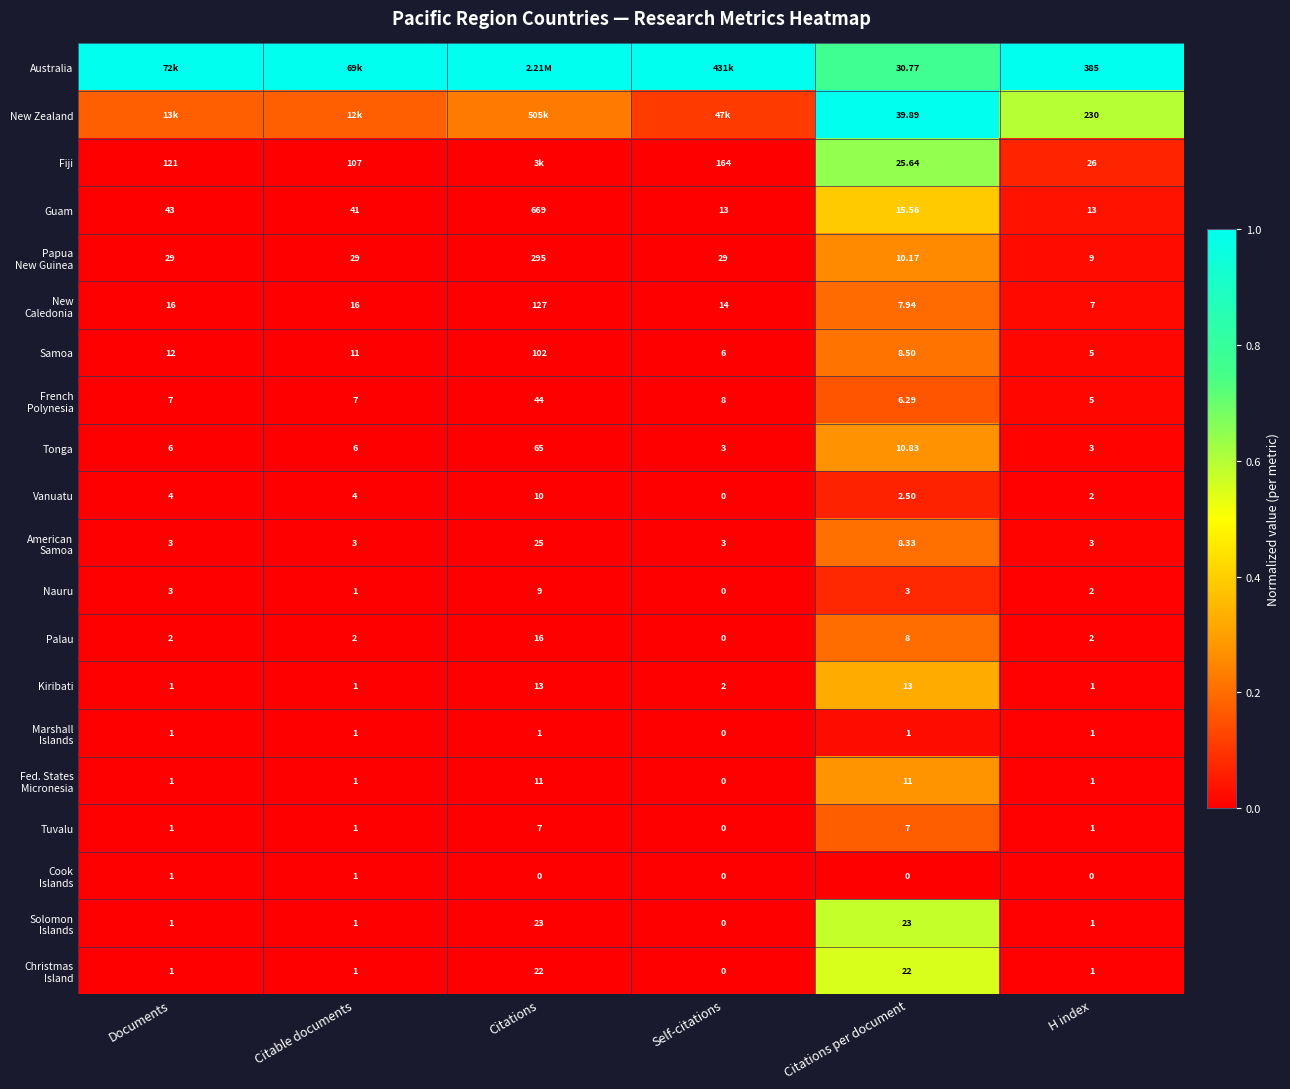

Where is Kiribati nearest to the value 7?

Self-citations